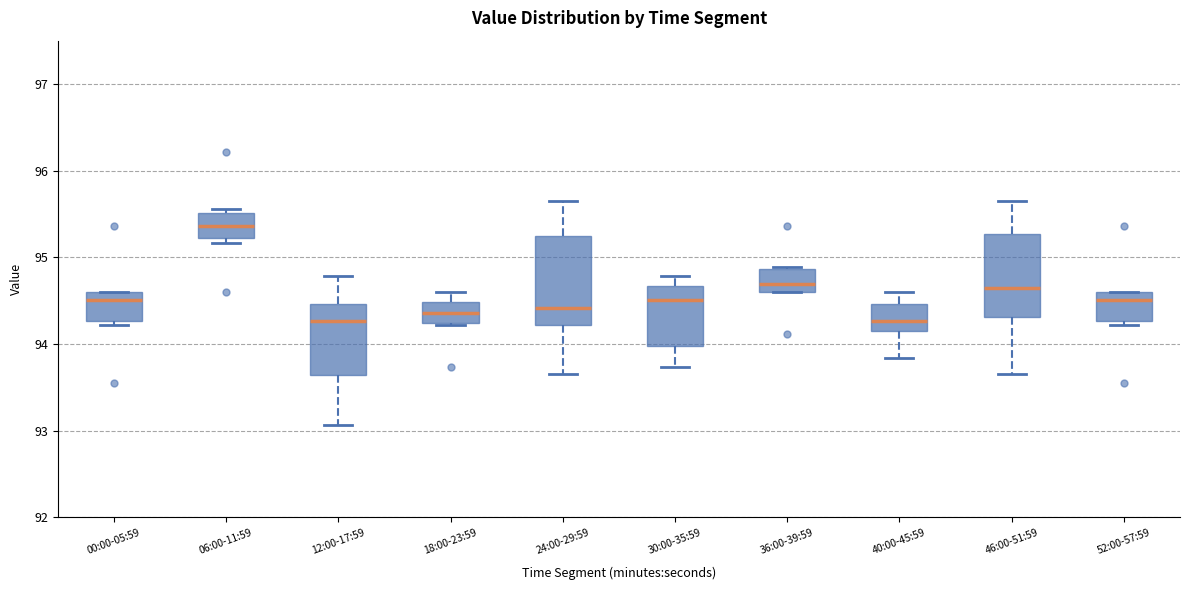

Reading left to right, read every box against the y-axis: the position of its median line, the range the box covers, and the ends of its whiskers. The values are not printed on the chart, so give them approximately, as read against the axis.

00:00-05:59: median 94.5, box 94.3 to 94.6, whiskers 94.2 to 94.6
06:00-11:59: median 95.4, box 95.2 to 95.5, whiskers 95.2 (just below the box's lower edge) to 95.6
12:00-17:59: median 94.3, box 93.6 to 94.5, whiskers 93.1 to 94.8
18:00-23:59: median 94.4, box 94.2 to 94.5, whiskers 94.2 to 94.6
24:00-29:59: median 94.4, box 94.2 to 95.2, whiskers 93.7 to 95.7
30:00-35:59: median 94.5, box 94.0 to 94.7, whiskers 93.7 to 94.8
36:00-39:59: median 94.7, box 94.6 to 94.9, whiskers 94.6 to 94.9
40:00-45:59: median 94.3, box 94.1 to 94.5, whiskers 93.8 to 94.6
46:00-51:59: median 94.7, box 94.3 to 95.3, whiskers 93.7 to 95.7
52:00-57:59: median 94.5, box 94.3 to 94.6, whiskers 94.2 to 94.6